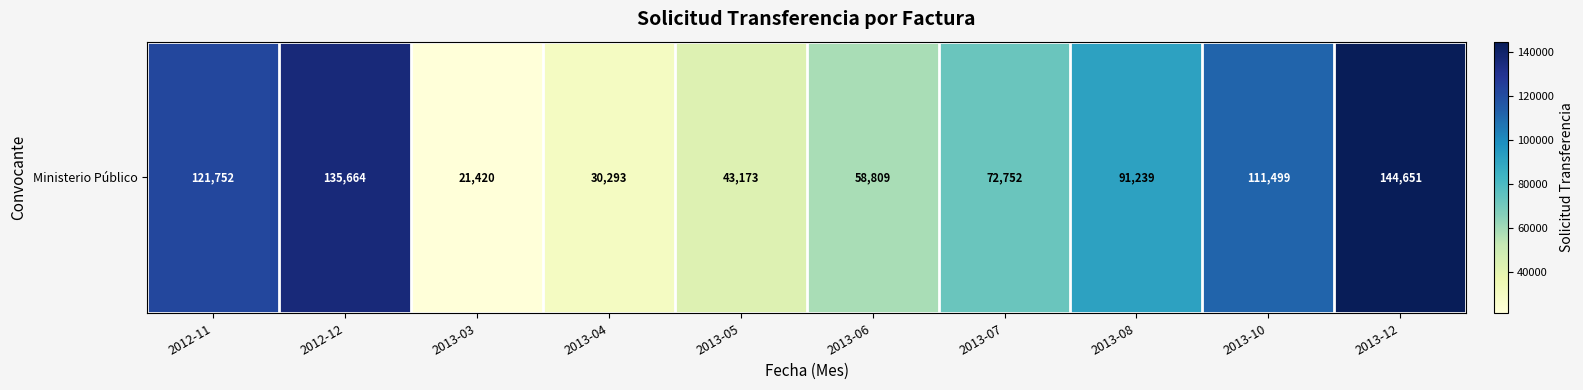

Between 2013-07 and 2013-10, which is larger?

2013-10